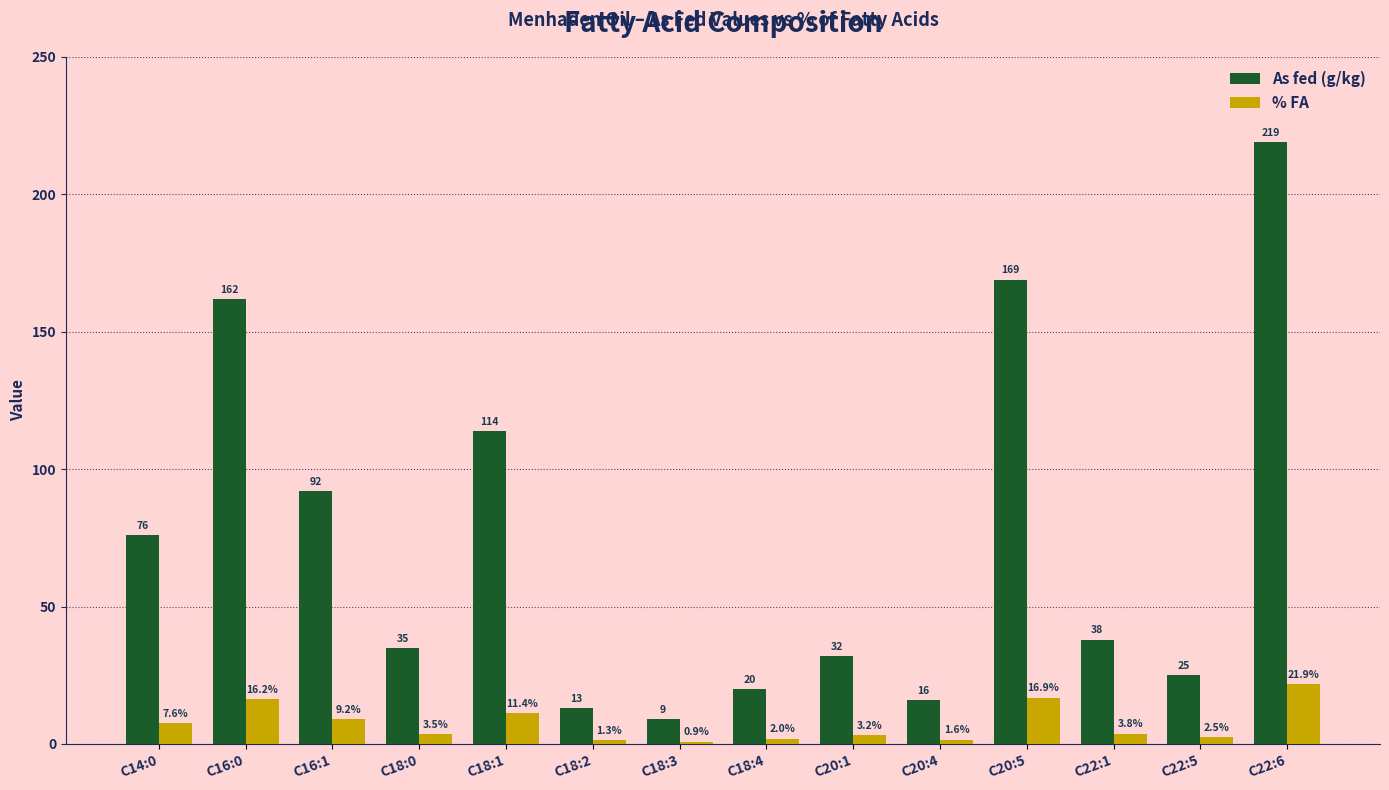

Reading left to right, what are all the values shown in this chart?

As fed (g/kg): C14:0=76.0	C16:0=162.0	C16:1=92.0	C18:0=35.0	C18:1=114.0	C18:2=13.0	C18:3=9.0	C18:4=20.0	C20:1=32.0	C20:4=16.0	C20:5=169.0	C22:1=38.0	C22:5=25.0	C22:6=219.0
% FA: C14:0=7.6	C16:0=16.2	C16:1=9.2	C18:0=3.5	C18:1=11.4	C18:2=1.3	C18:3=0.9	C18:4=2.0	C20:1=3.2	C20:4=1.6	C20:5=16.9	C22:1=3.8	C22:5=2.5	C22:6=21.9